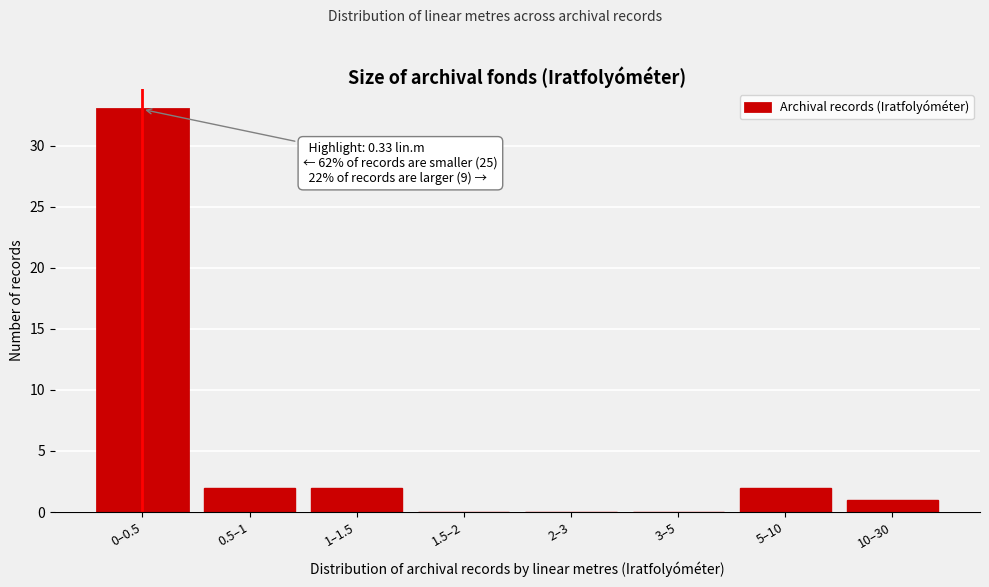

Reading right to left, list all the values displayed in this chart.

10–30=1	5–10=2	3–5=0	2–3=0	1.5–2=0	1–1.5=2	0.5–1=2	0–0.5=33